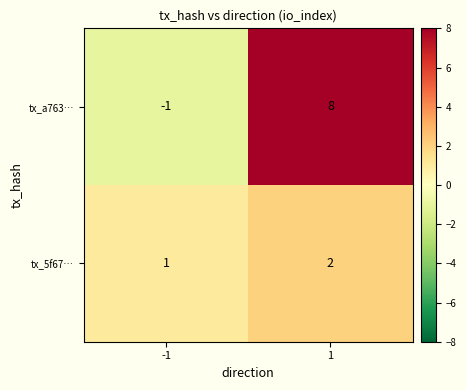

The value of tx_5f67… at 1 is 2. True or false?

True